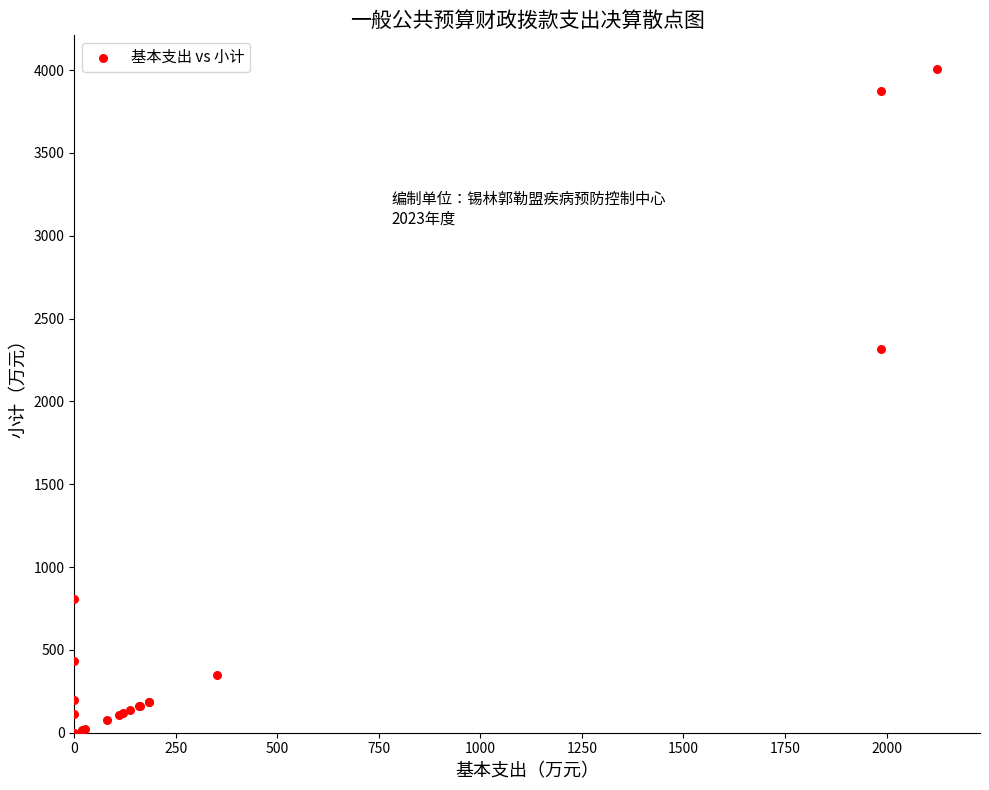

What Y value in the scatter plot is closest to 2005?

2316.6